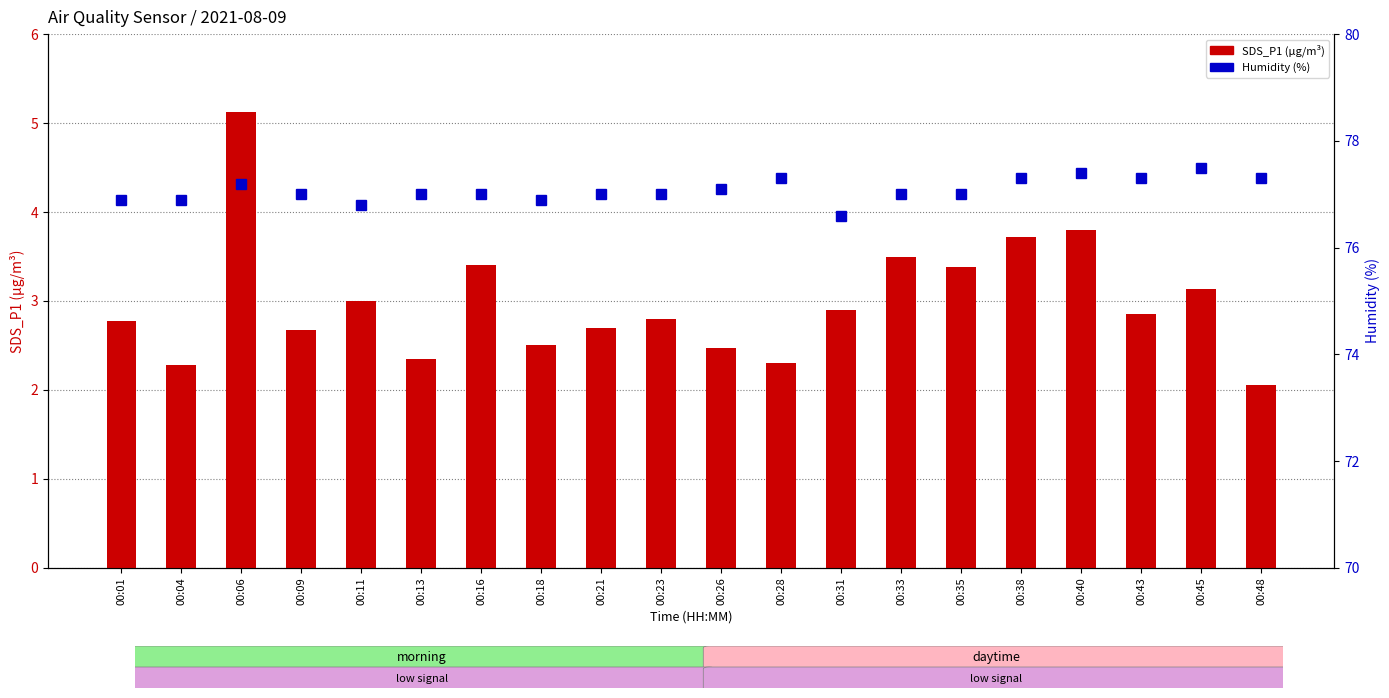

Which category has the highest value in the Humidity (%) series?

00:45